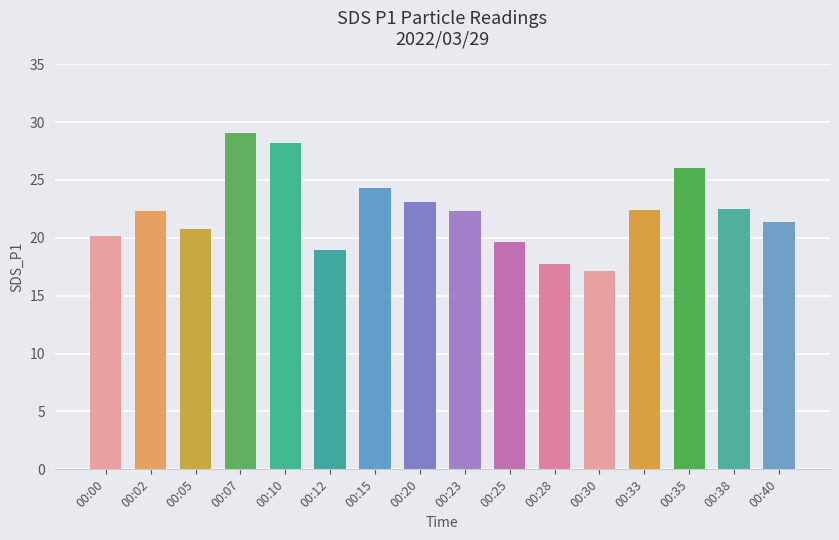

What is the maximum value shown in the chart?

29.0